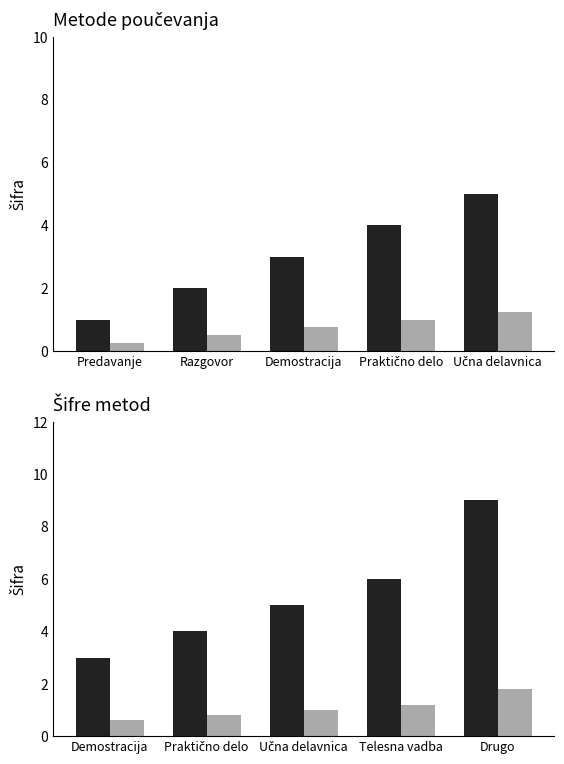

What is the value of the Vrednost bar at the 5th from the left?

1.8